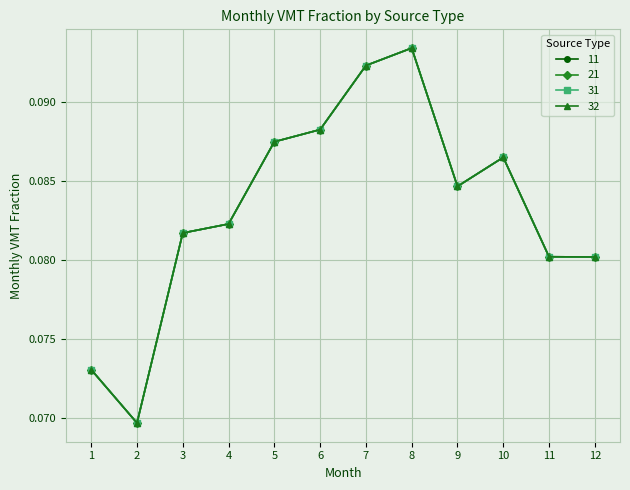

Is the value of 21 at 9 greater than the value of 11 at 10?

No